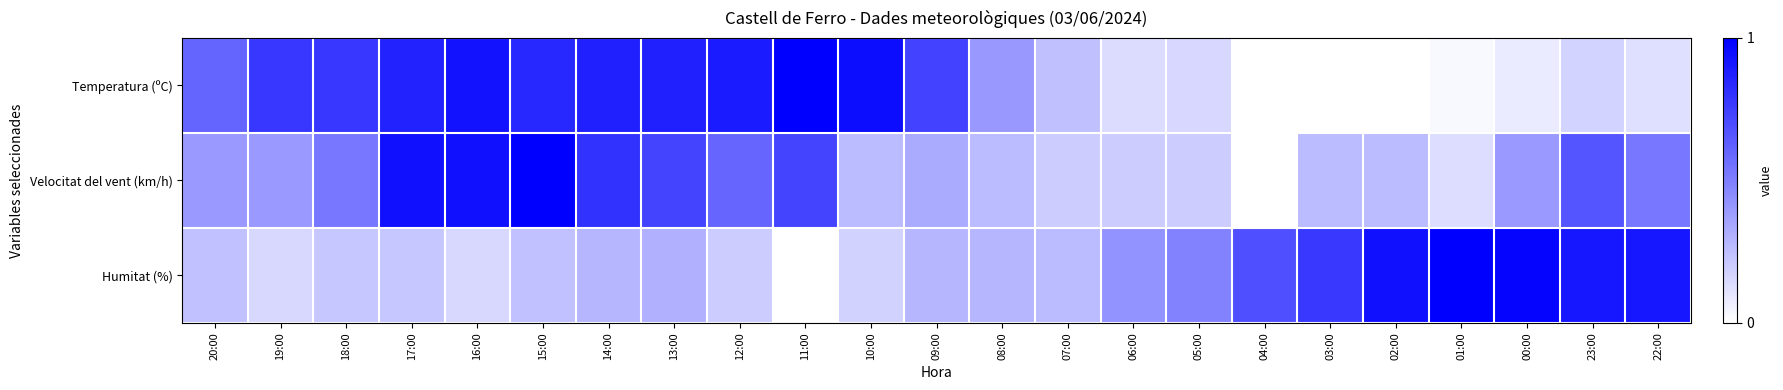

Between 13:00 and 08:00, which is larger?

13:00